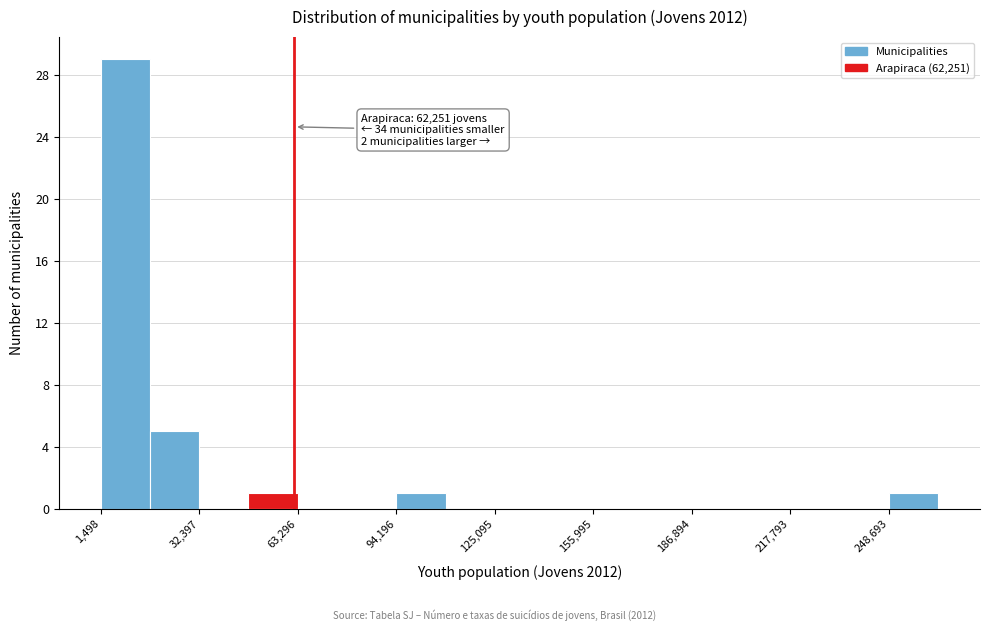

Around what value on the x-axis is the tallest bar? Give the approximate position of its centre, as read against the axis.

10000